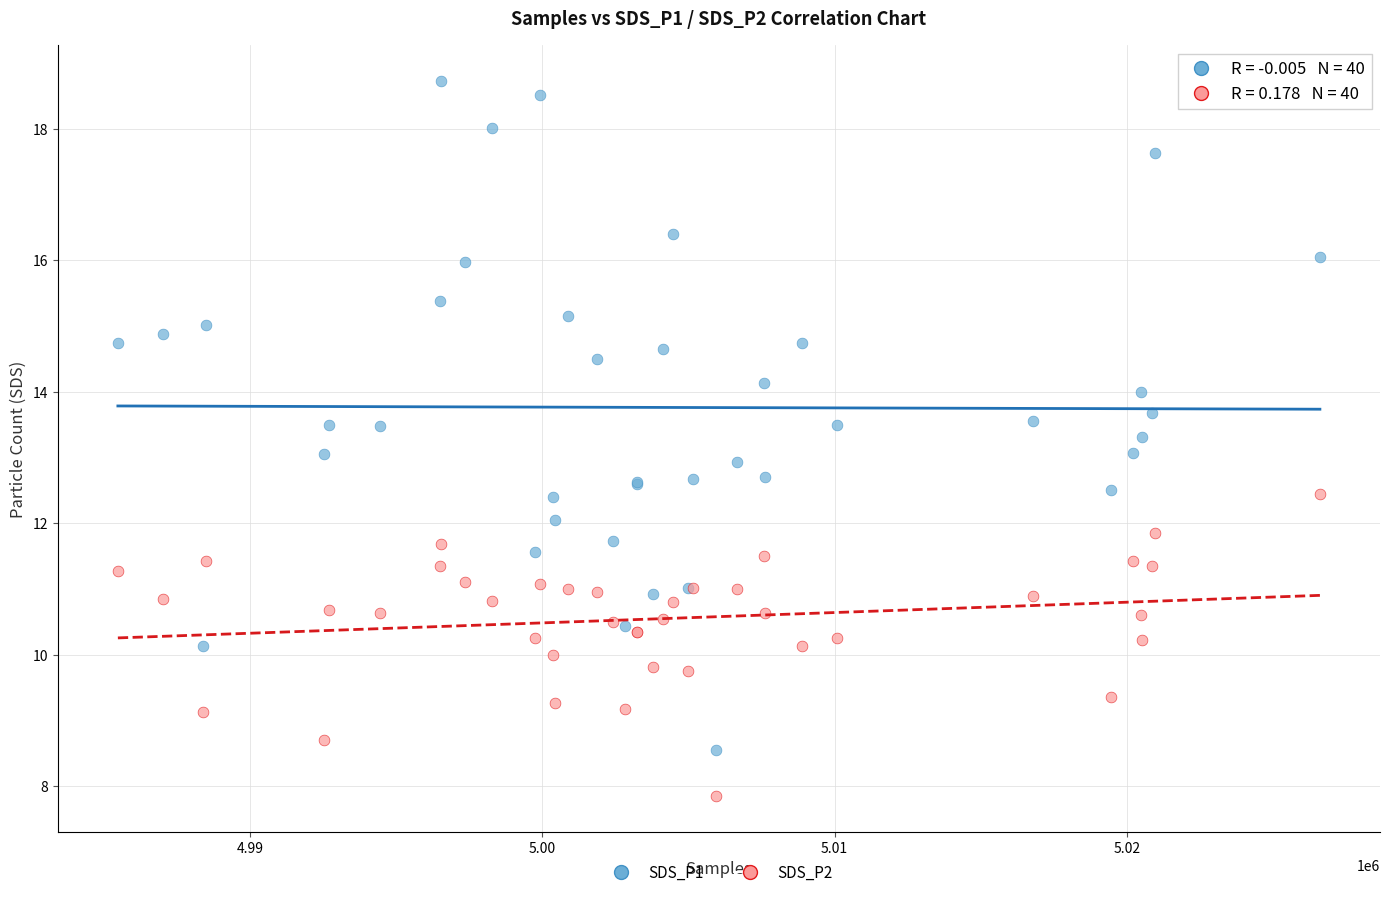

Which series has the widest spread of Y values?

SDS_P1